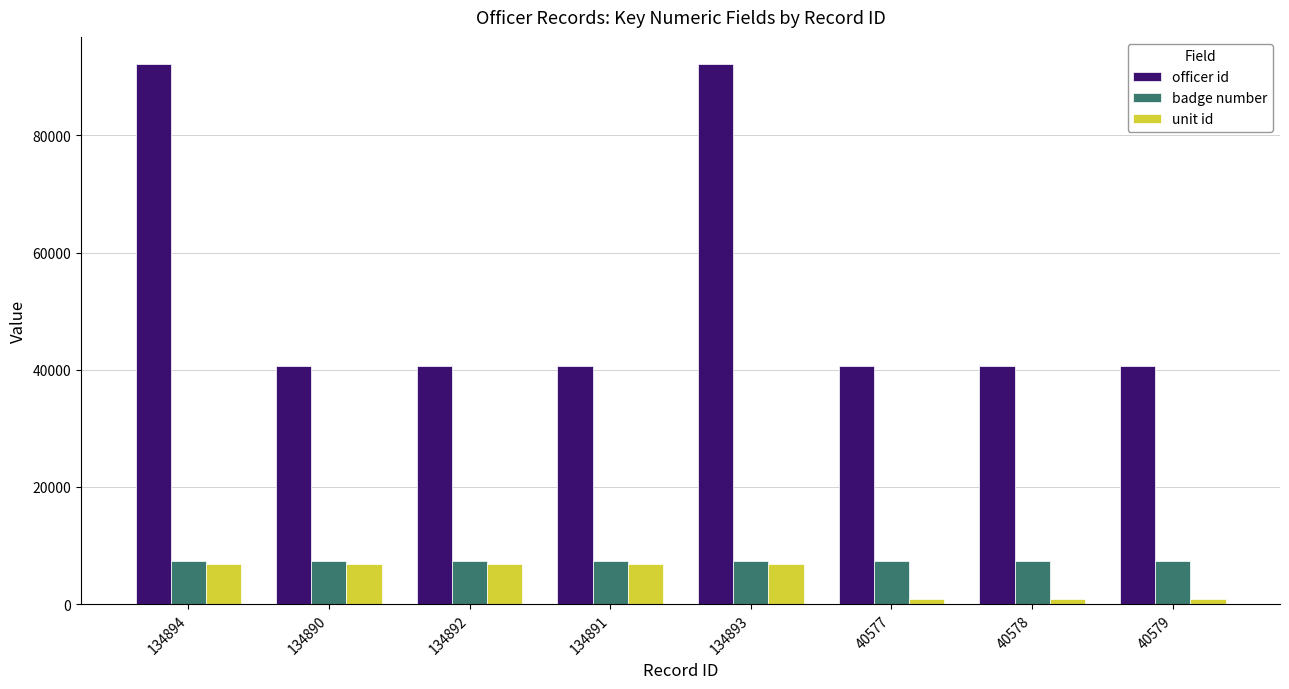

What position from the left is 134893?

5